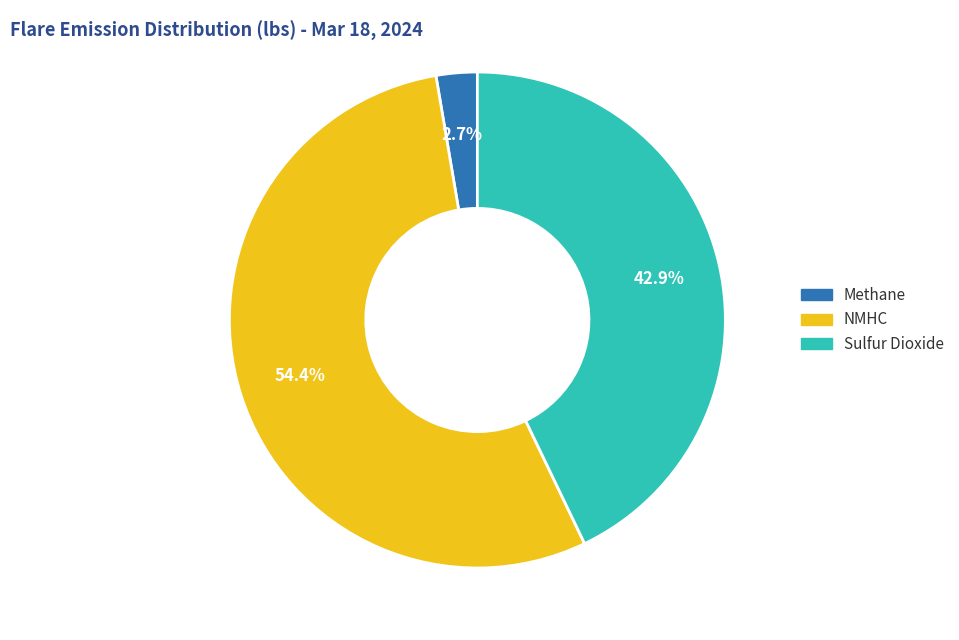

Which category accounts for the majority?

NMHC